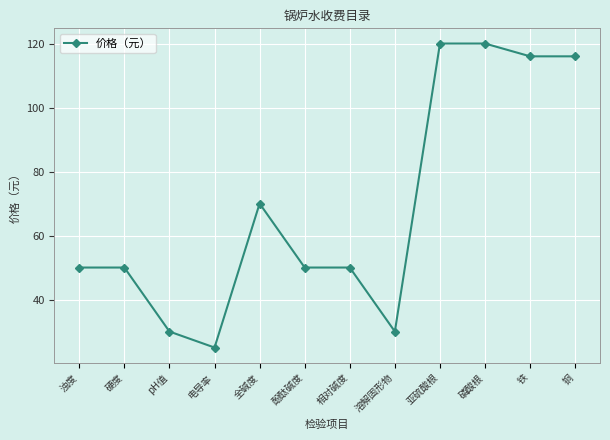

Approximately how many times larger is the value at 电导率 compared to 磷酸根?

0.2